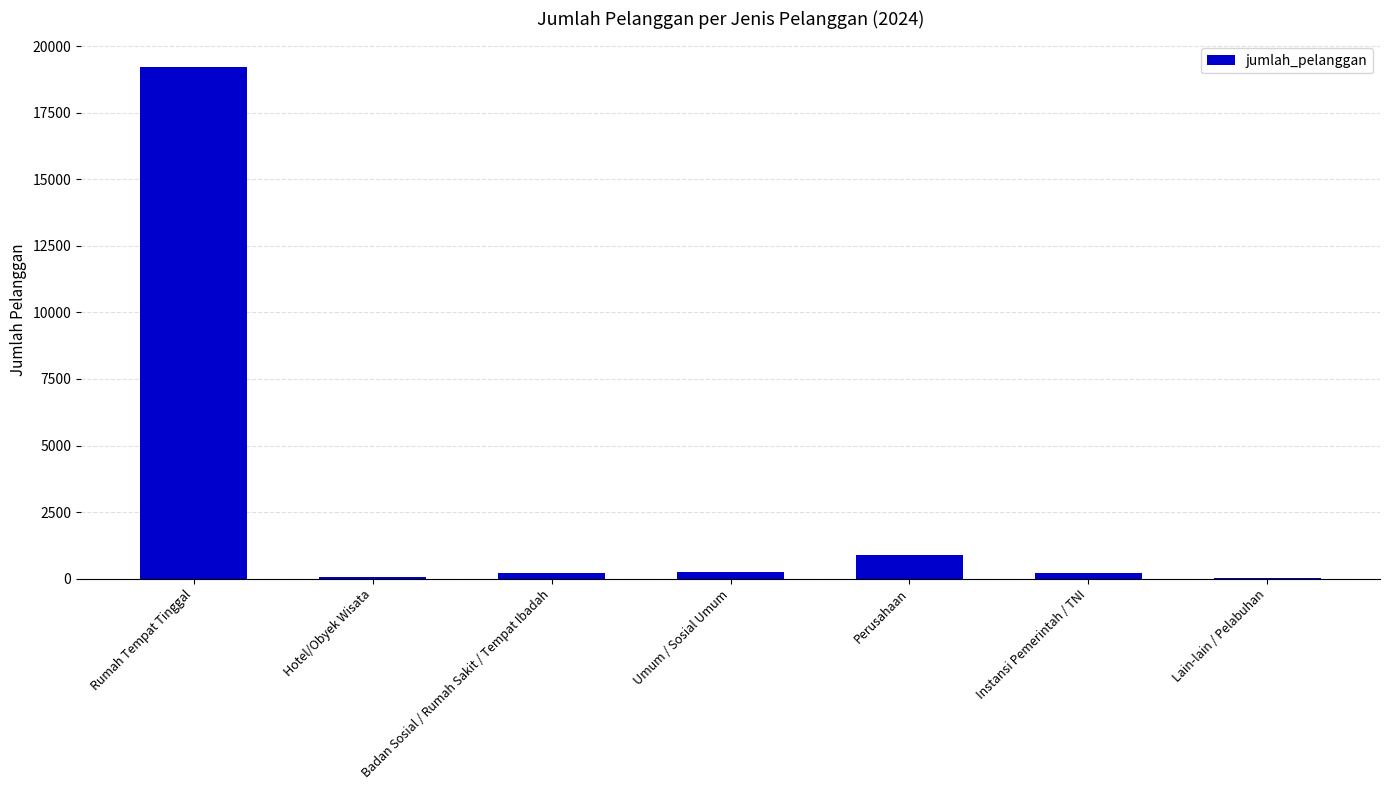

Approximately how many times larger is the value at Lain-lain / Pelabuhan compared to Hotel/Obyek Wisata?

0.7